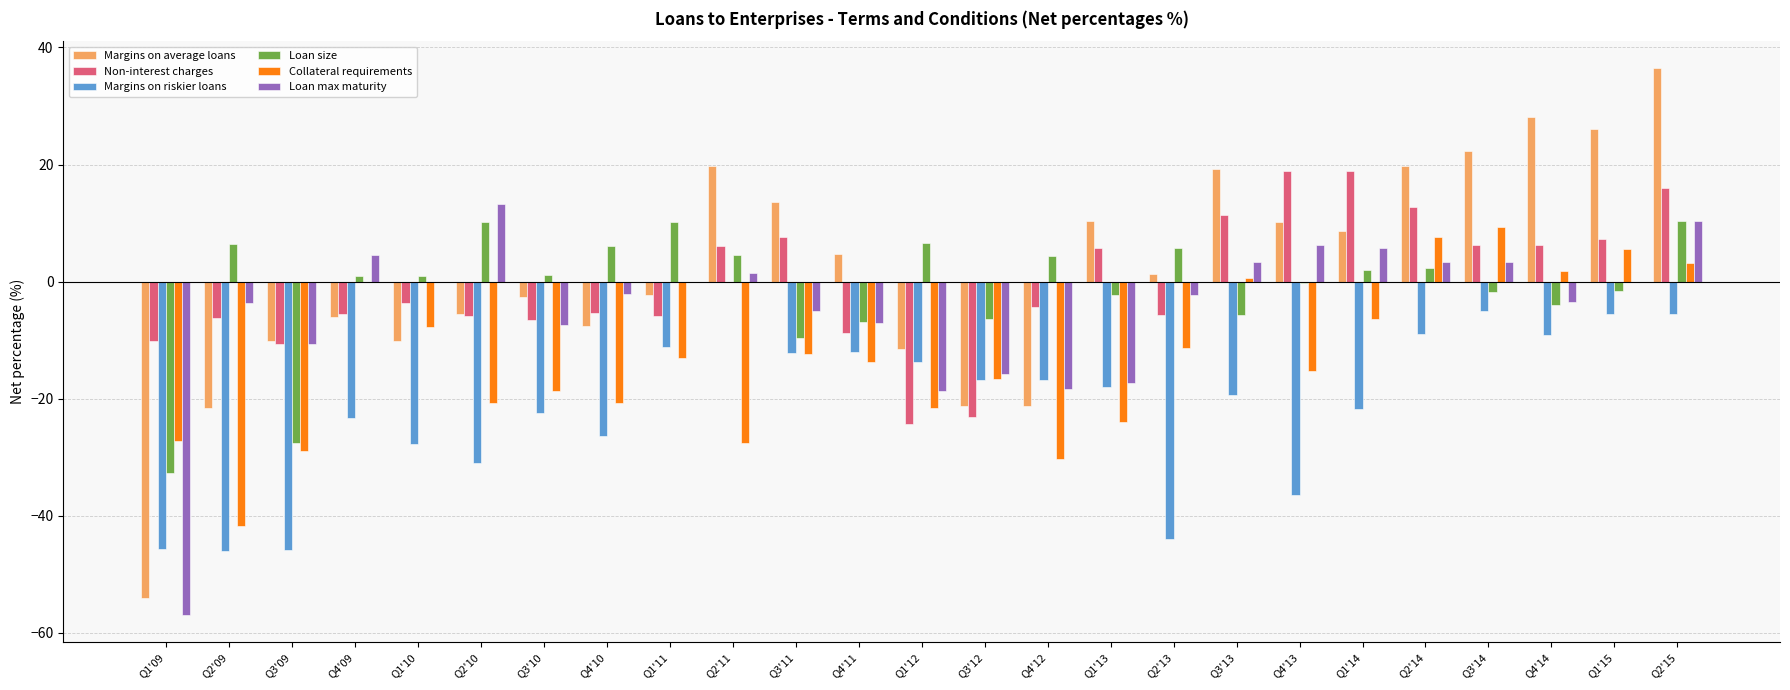

What is the highest value of the Collateral requirements series?

9.4